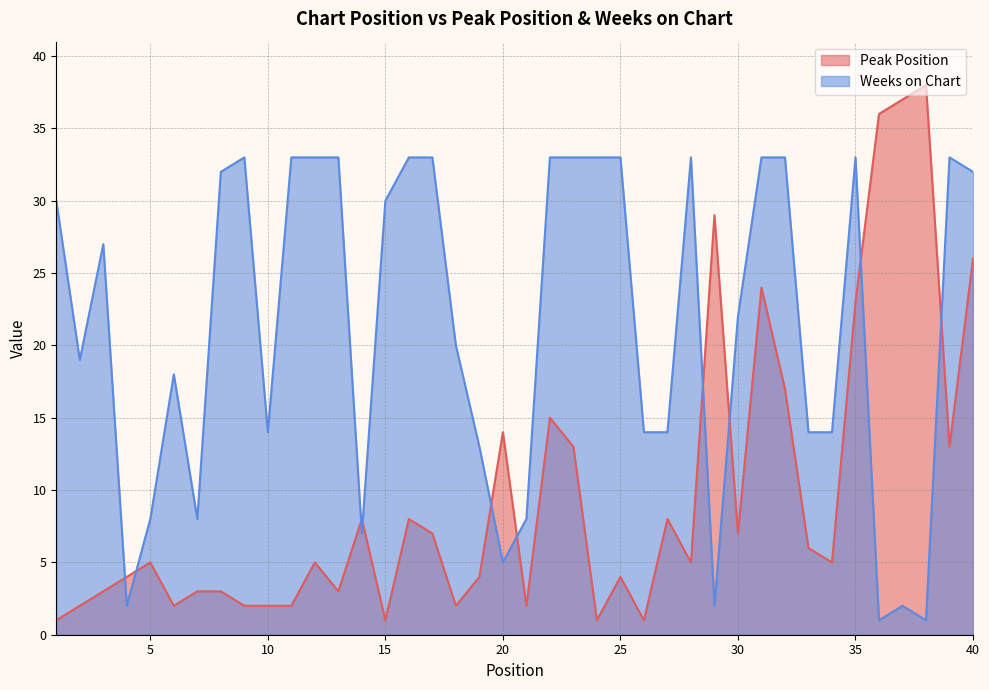

At which label is Weeks on Chart closest to 17?

6